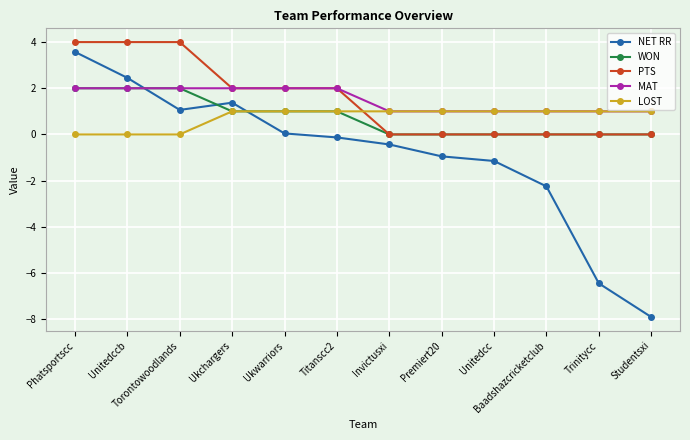

Which category has the lowest value in the NET RR series?

Studentsxi